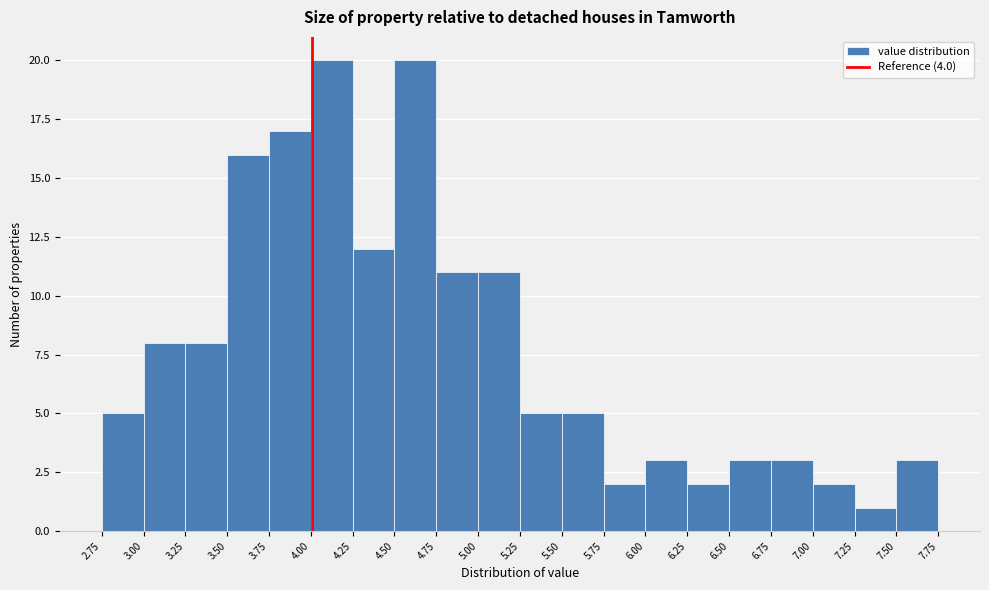

What is the height of the bar covering 4.50 to 4.75 on the x-axis? The values are not printed on the chart, so give them approximately, as read against the axis.

20